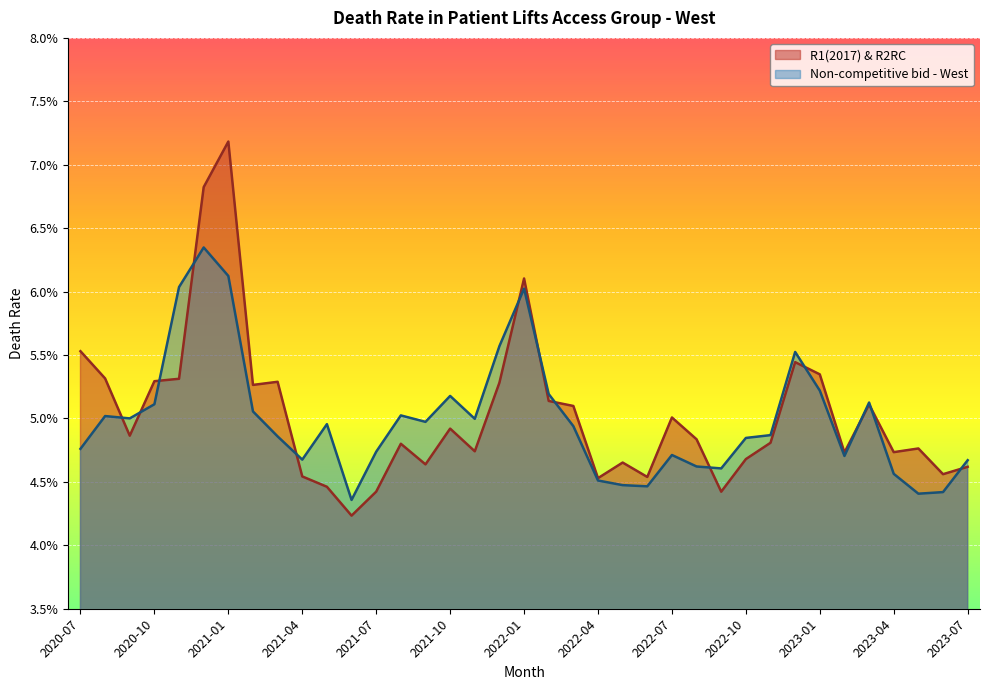

In R1(2017) & R2RC, how many points are lower than both neighbors (excluding endpoints)?

11